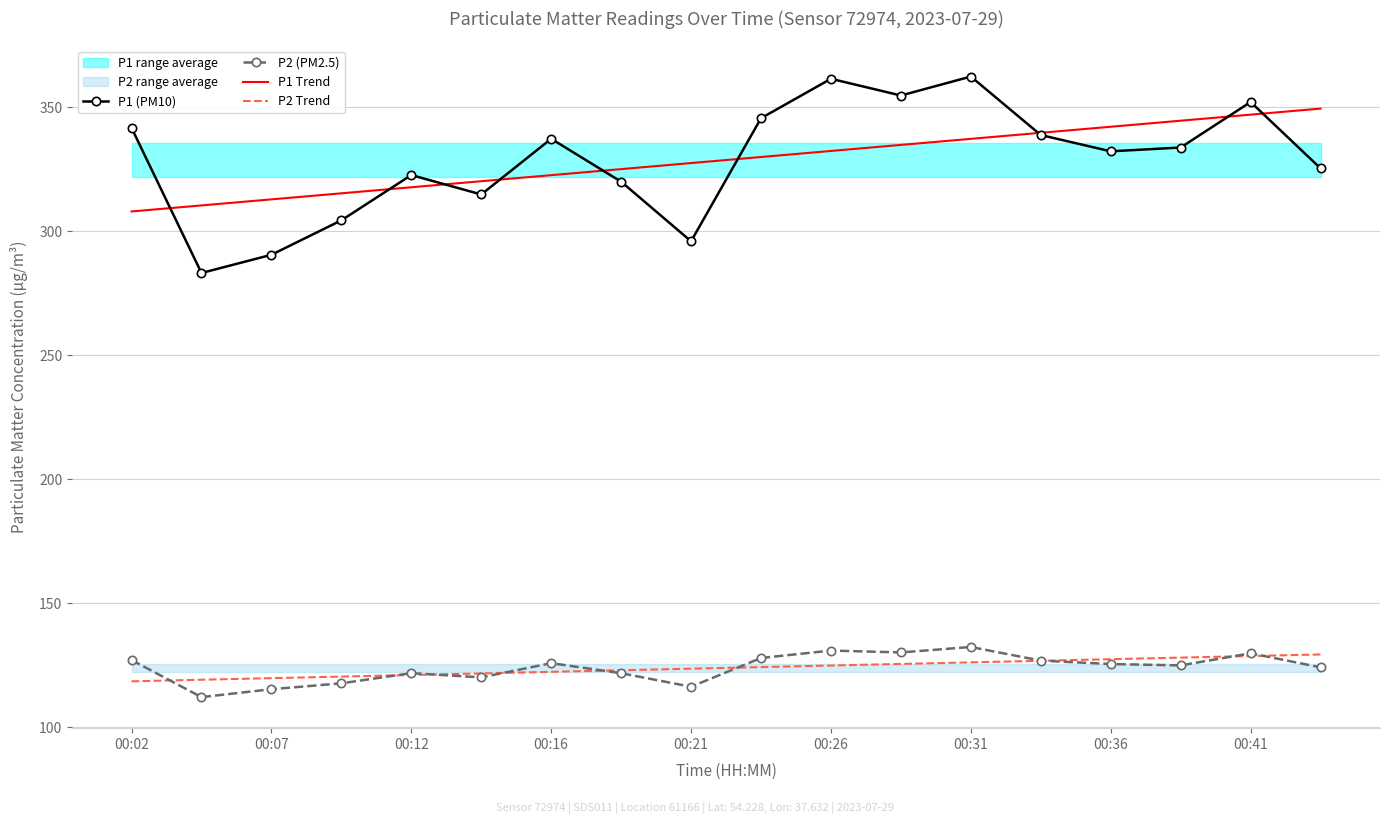

How many times do P1 (PM10) and P1 Trend cross each other?

9